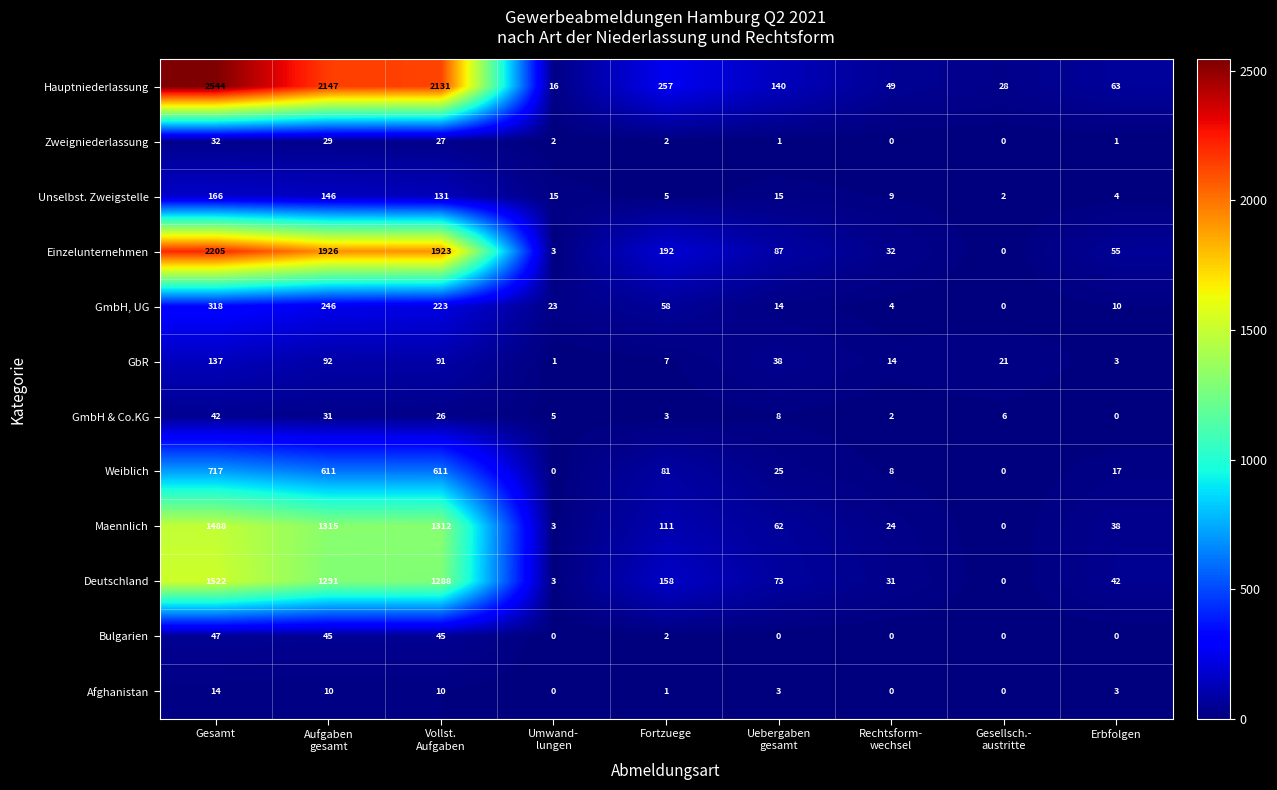

What is the spread (max minus min) of values at Erbfolgen?

63